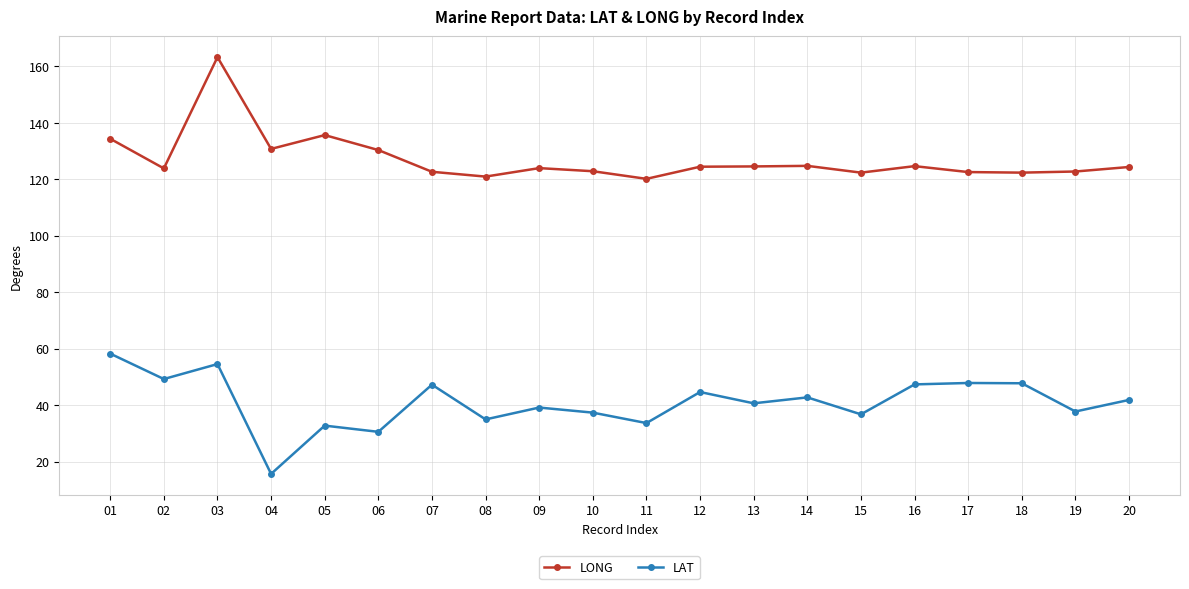

What is the maximum value shown in the chart?

163.3